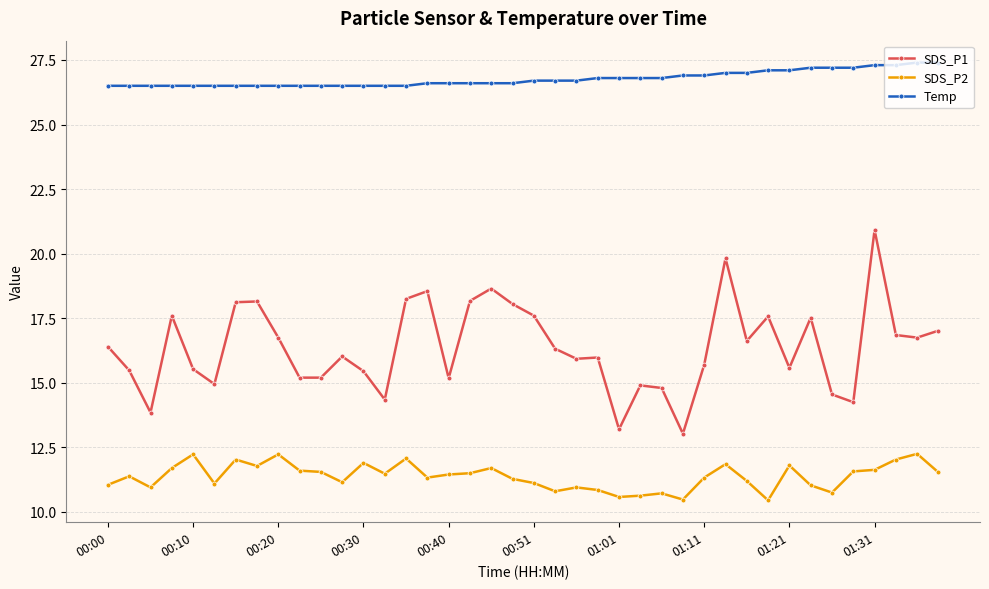

What is the value of the Temp point at the 16th from the left?

26.6